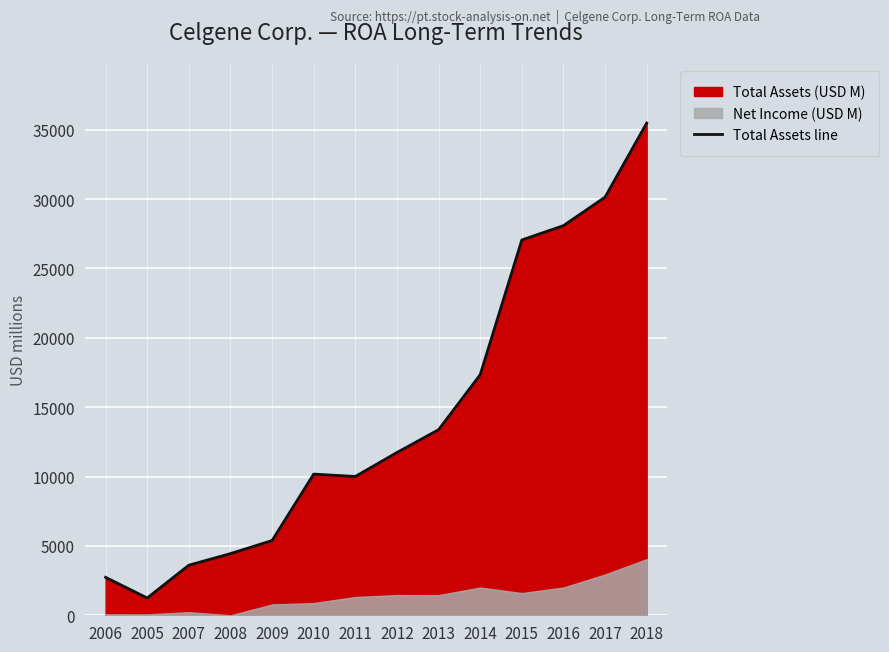

How many values are below 11734?

7